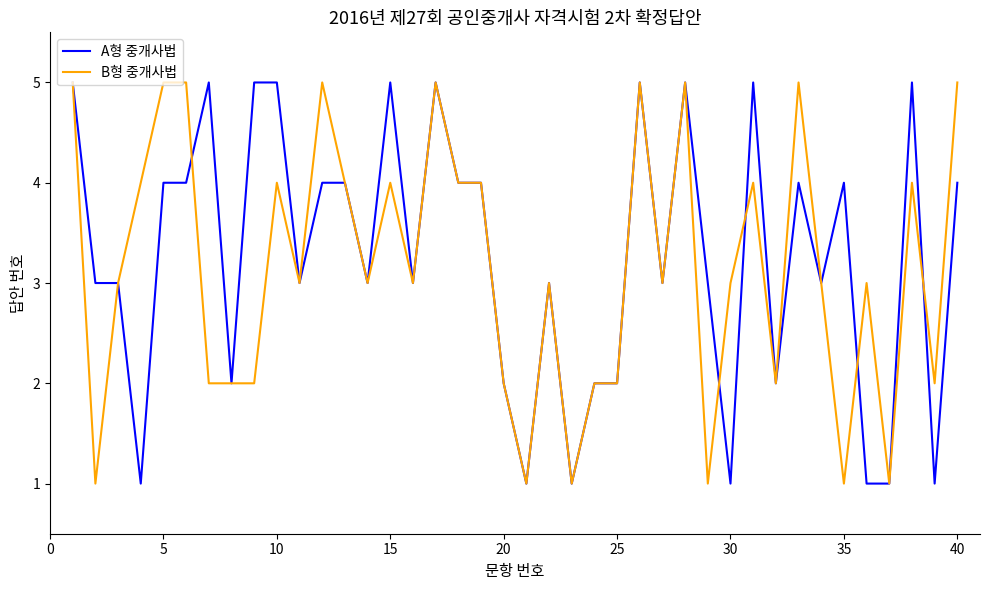

Count the B형 중개사법 values in the range 2 to 4.

25